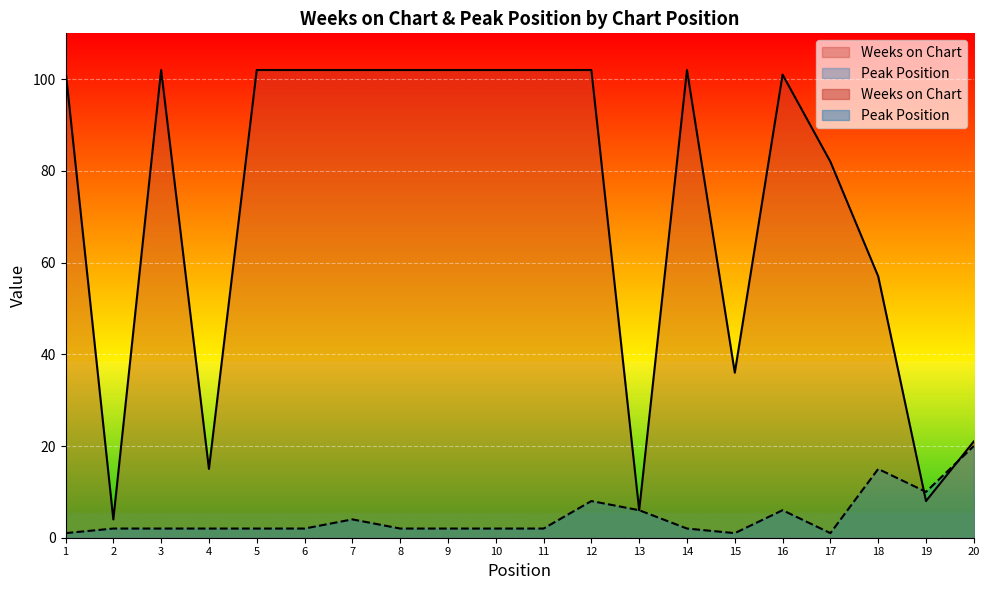

True or false: Weeks on Chart has more than 1 points higher than both neighbors.

True